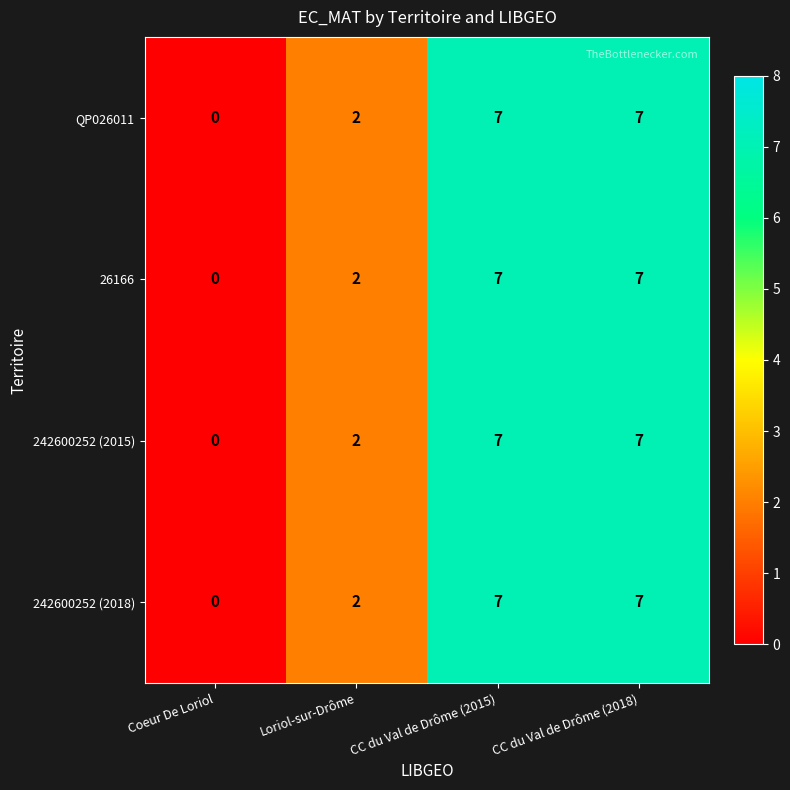

What is the maximum value for 242600252 (2018)?

7